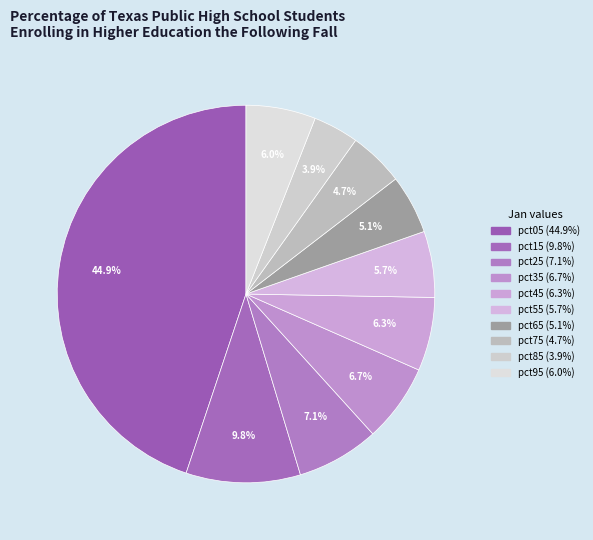

To the nearest percent, what portion does pct05 represent?

45%